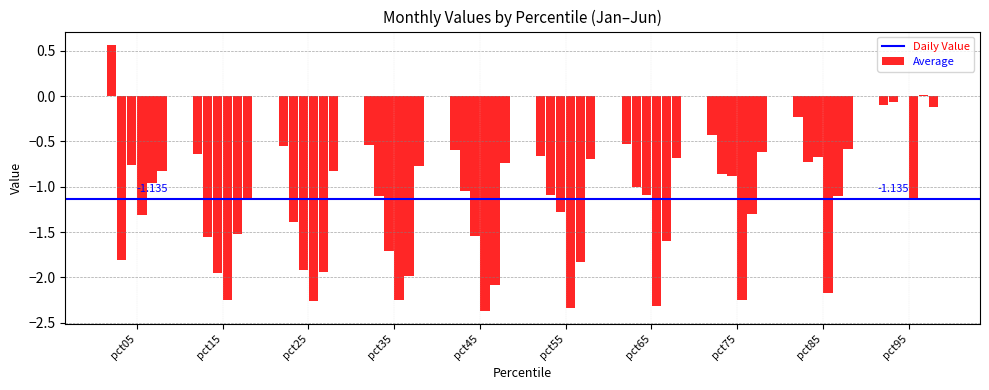

At which label does Mar reach its peak?

pct95